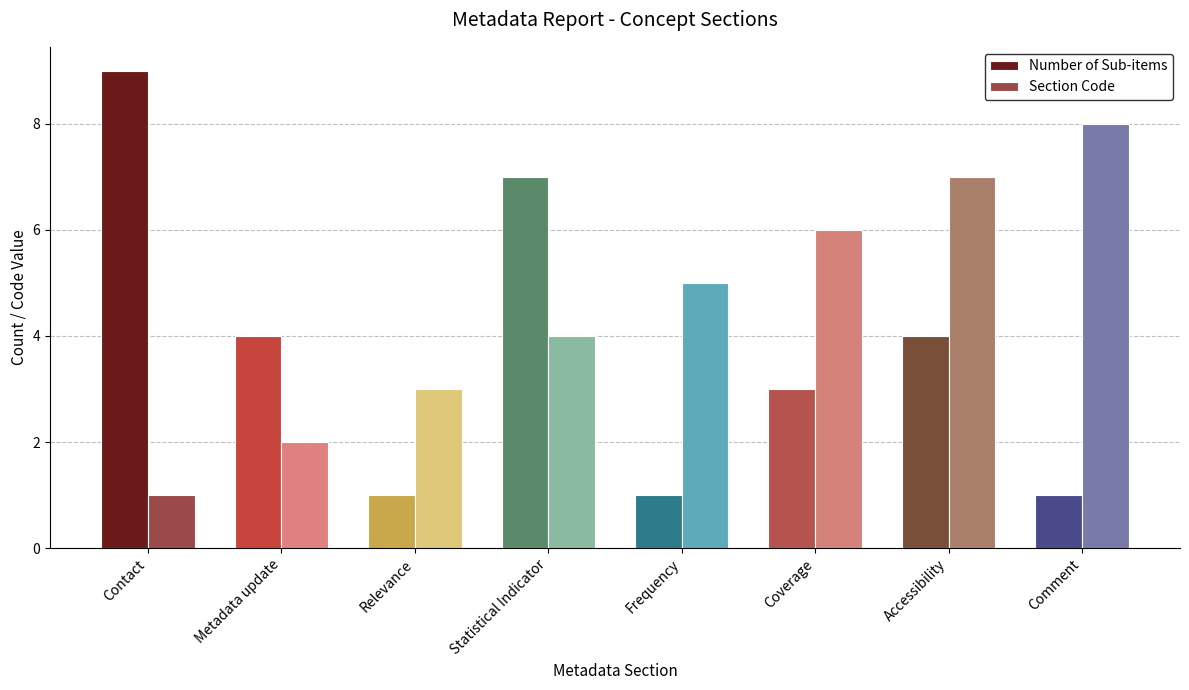

What position from the left is Metadata update?

2